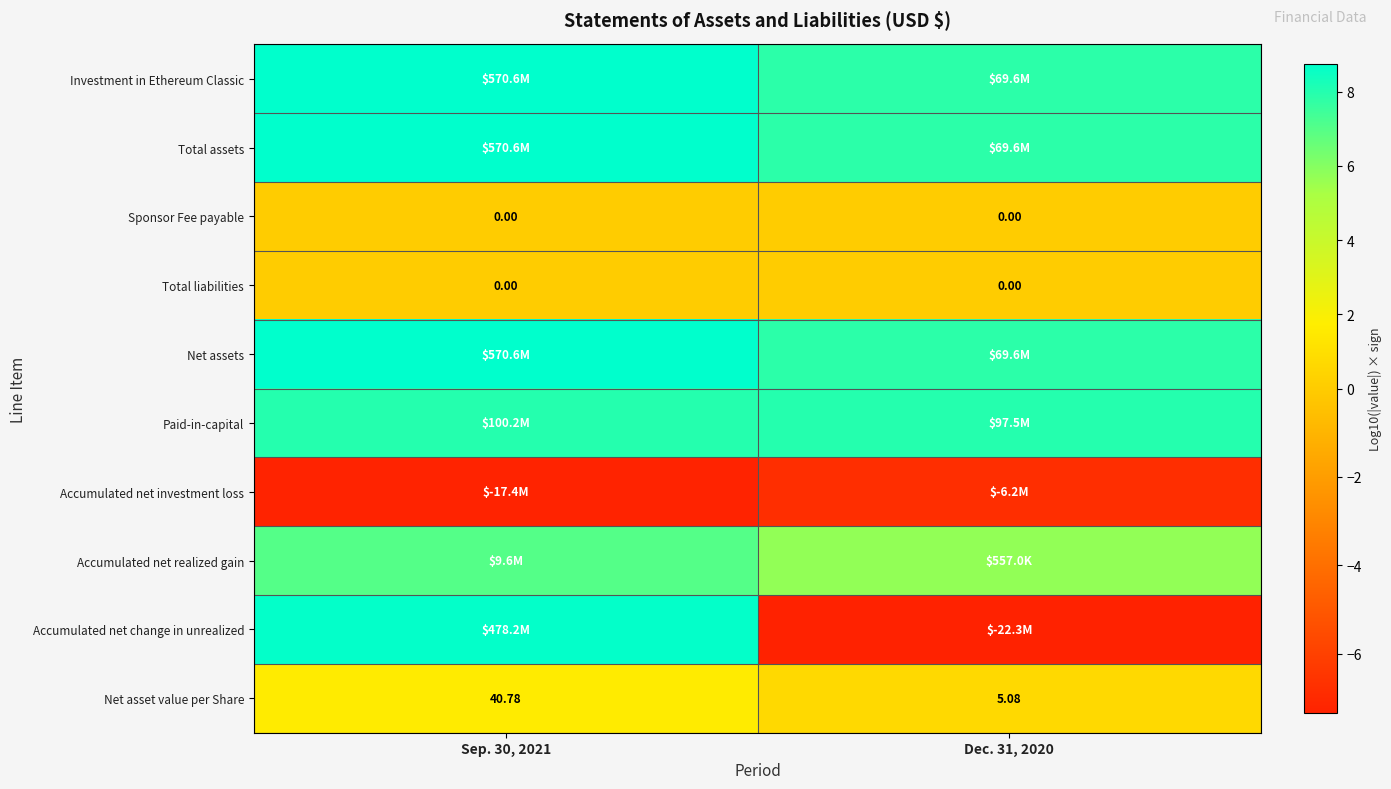

How many data points does each series have?

2